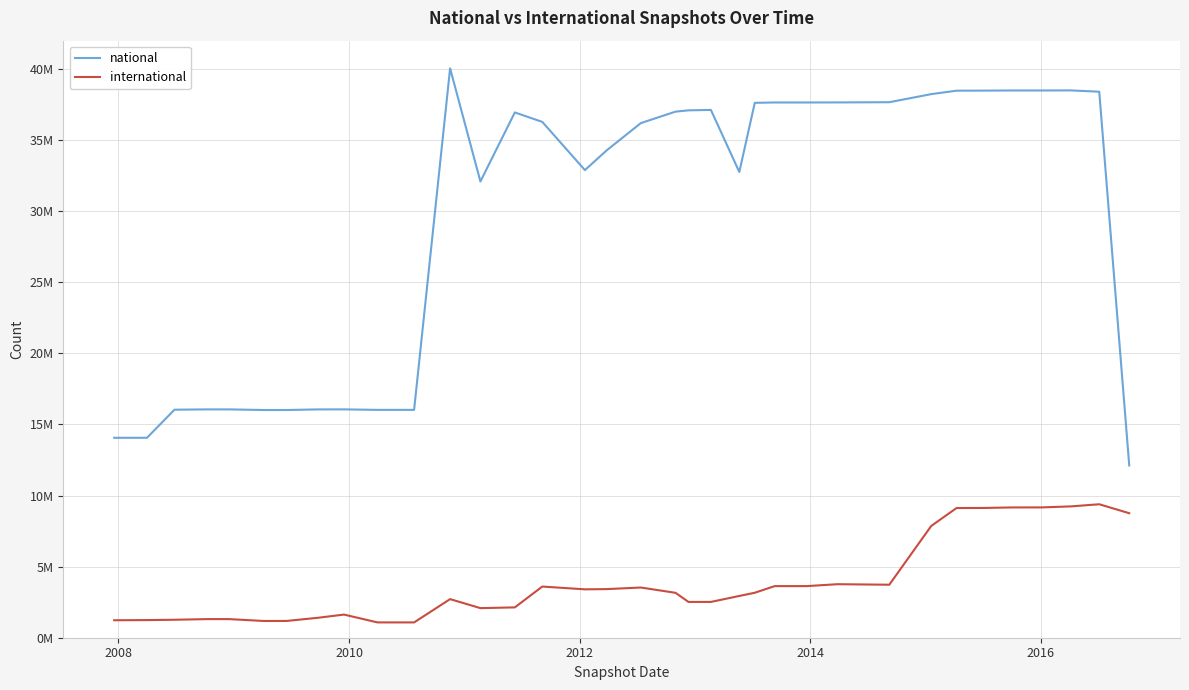

What are all the series names shown in the legend?

national, international